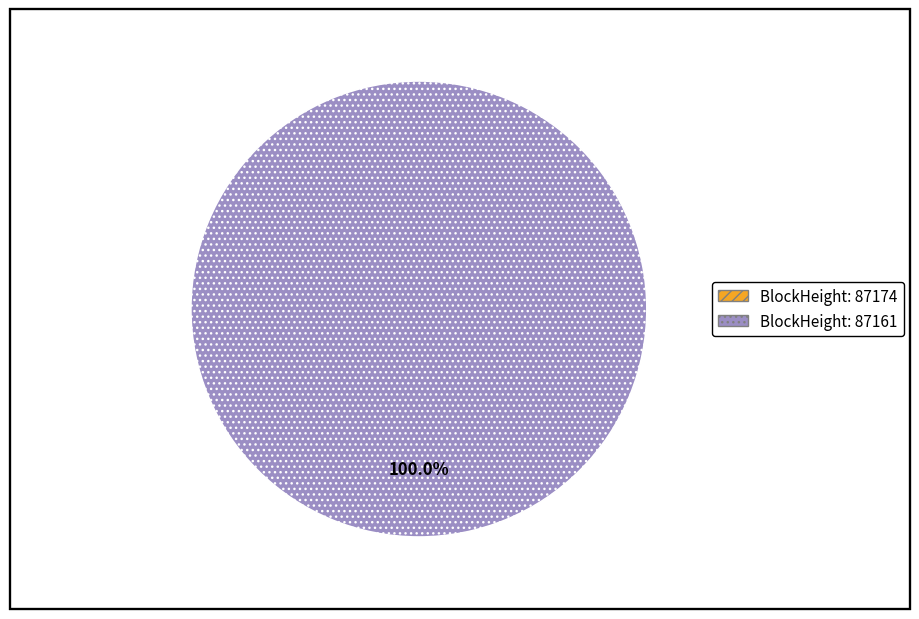

How many slices are in this pie chart?

2